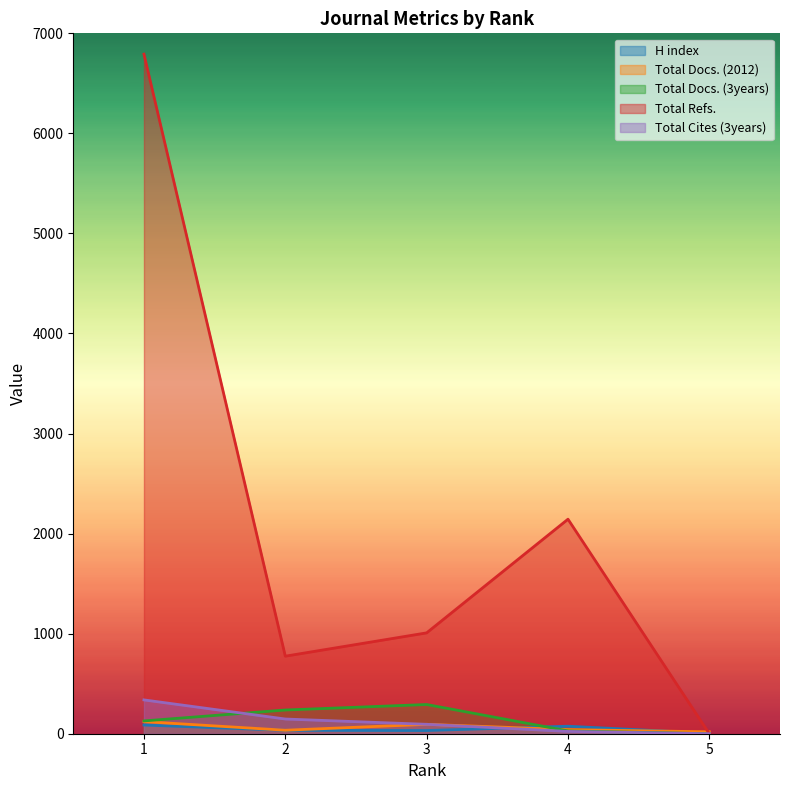

Is it true that Total Docs. (3years) equals 107 at 2?

False